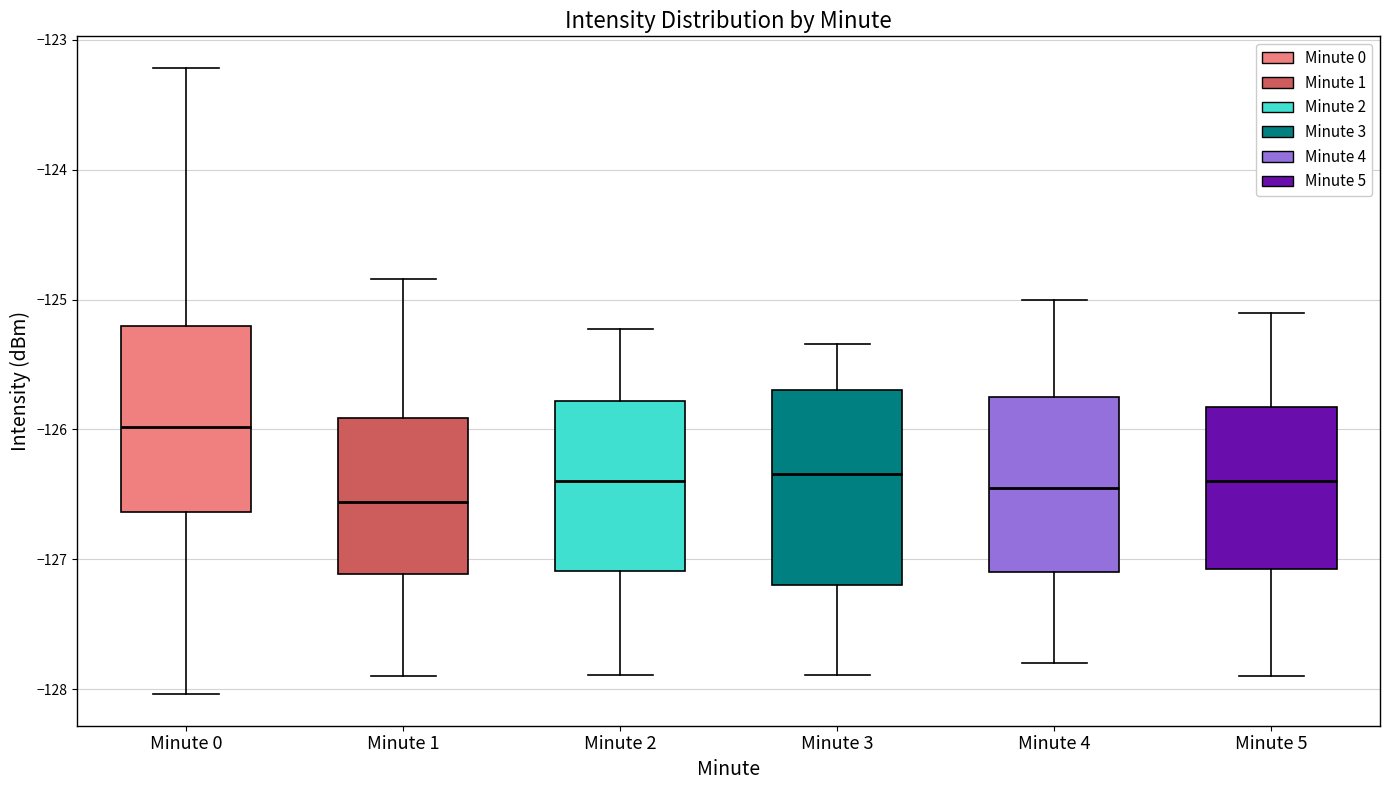

Where is the upper edge of the box for Minute 1 on the y-axis? The values are not printed on the chart, so give them approximately, as read against the axis.

-125.9